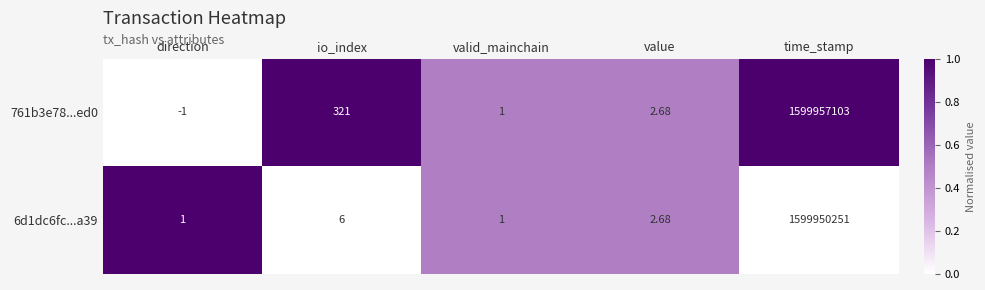

At which label is 6d1dc6fc...a39 closest to 799975126?

io_index